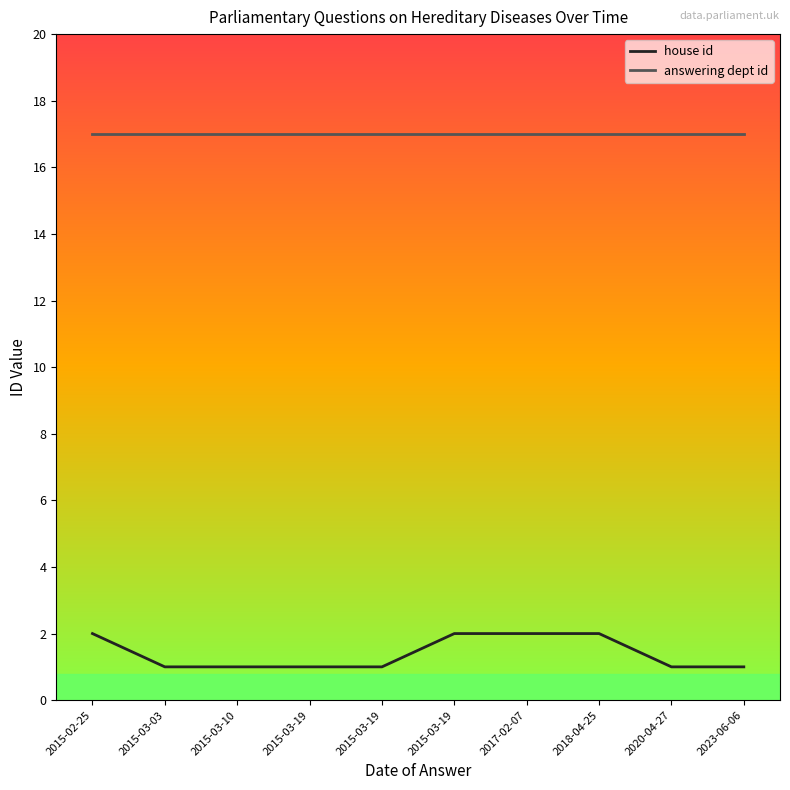

Is it true that answering dept id equals 17 at 2015-03-10?

True